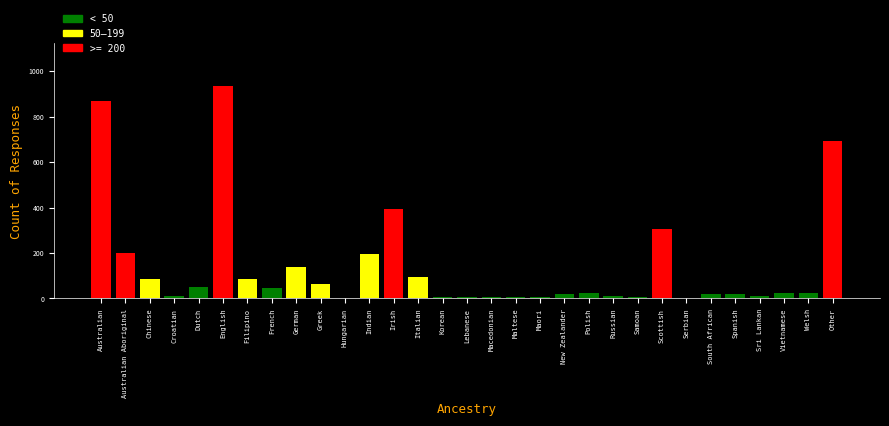

What is the label of the 31st bar from the left?

Other